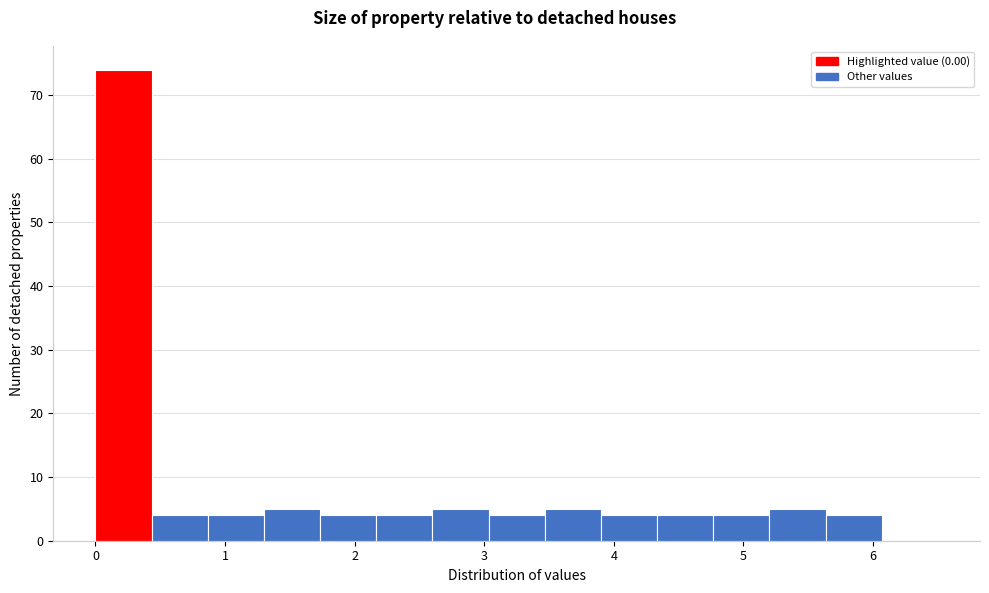

Which range on the x-axis has the tallest bar?

0.0 to 0.4